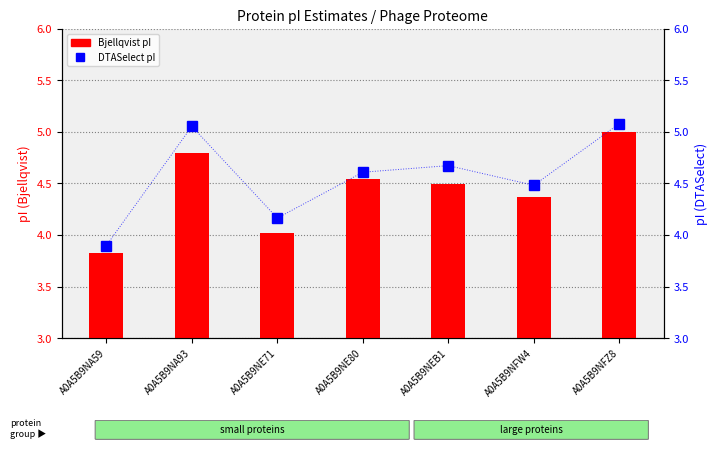

At A0A5B9NE71, list the series in order from smallest to largest.

Bjellqvist pI, DTASelect pI